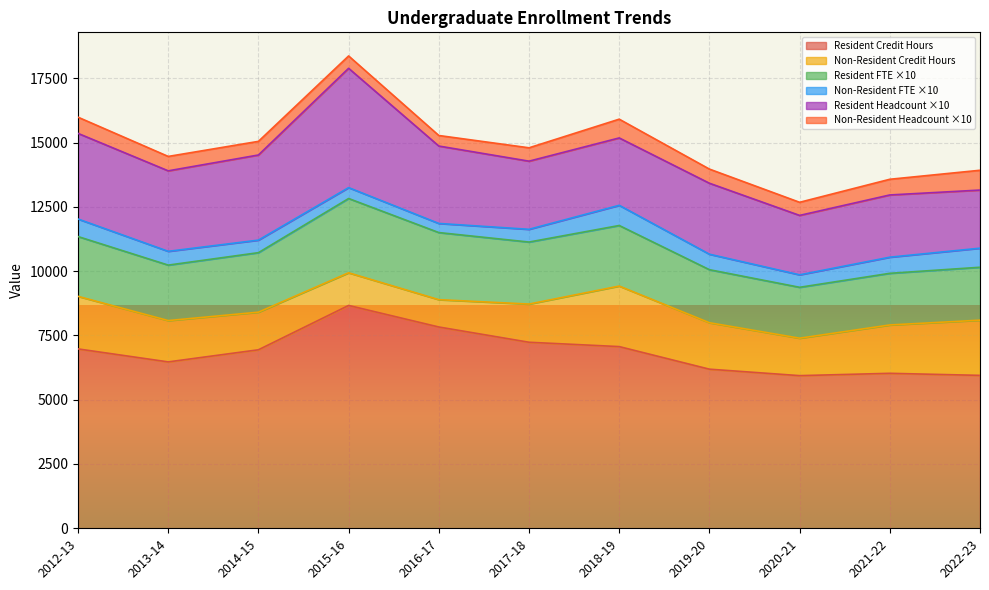

True or false: Non-Resident Headcount has a value of 106.3 at 2021-22.

False